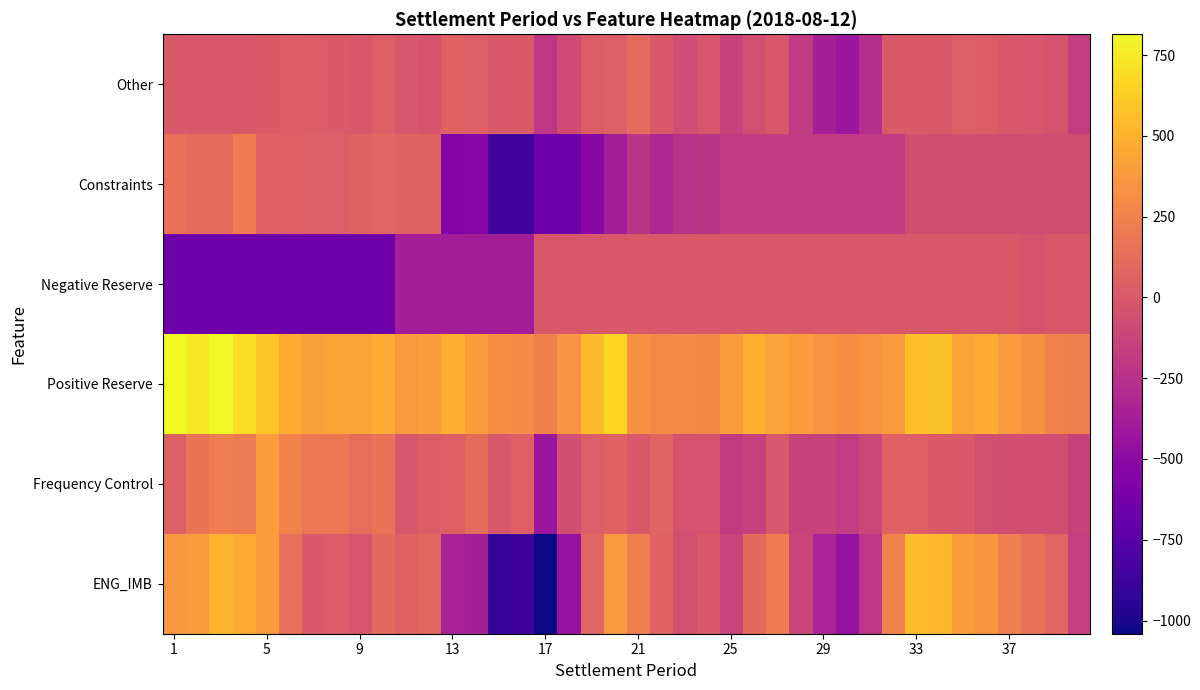

Count the number of categories in the chart.

40